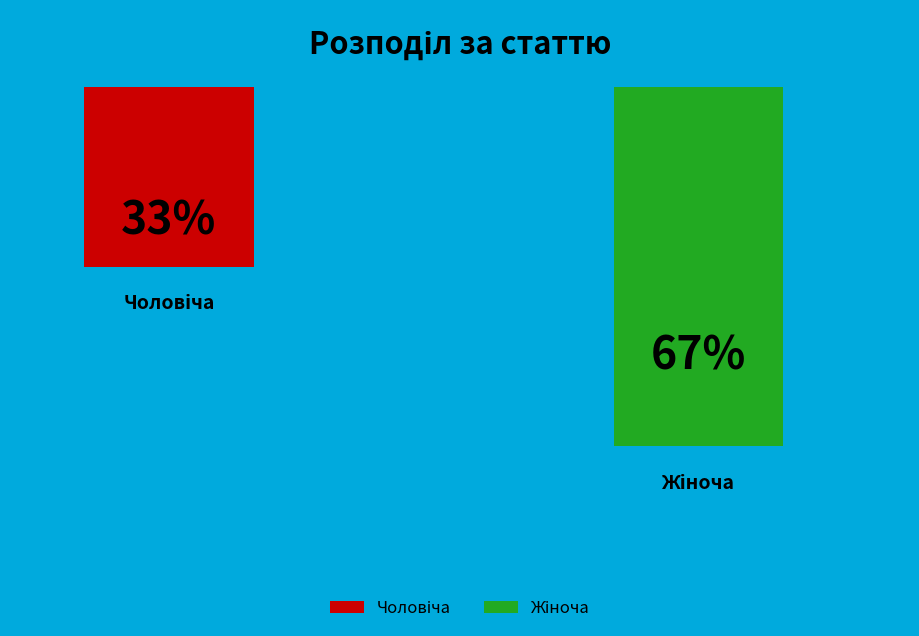

To the nearest percent, what percentage of the pie is Жіноча?

67%